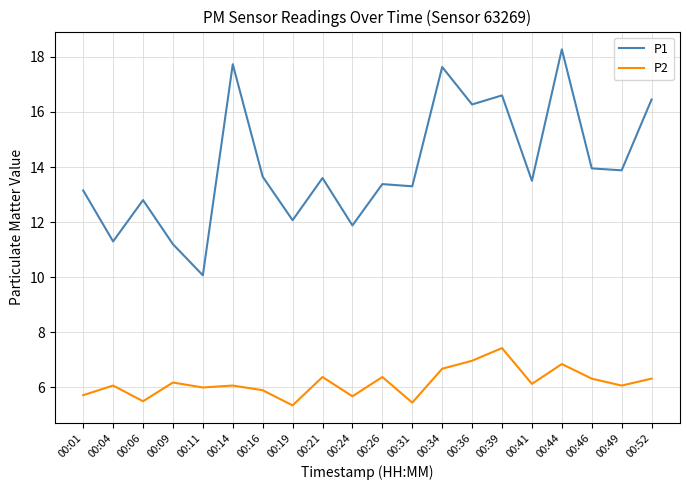

What is the greatest value displayed?

18.3